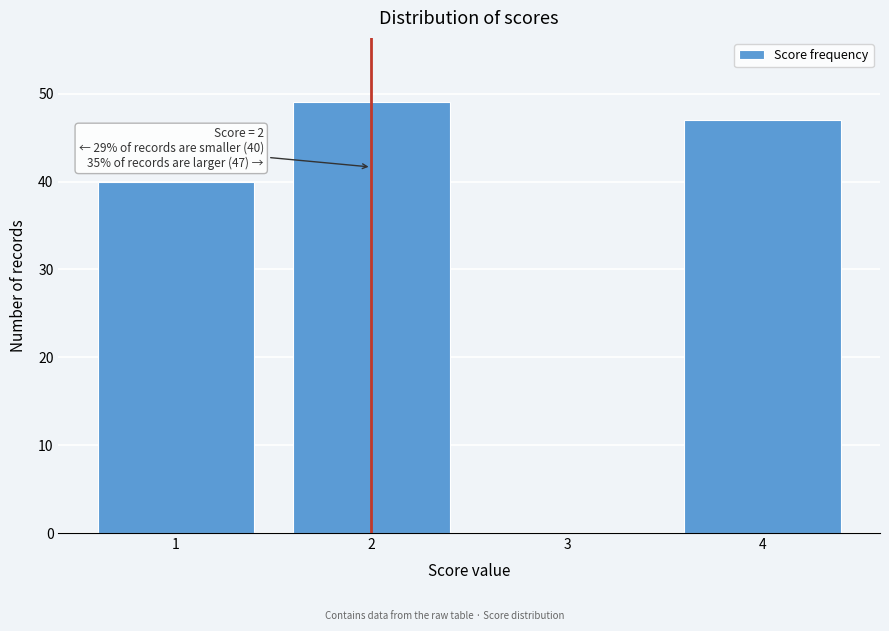

Over which range of the x-axis is the bar tallest?

1.5 to 2.5